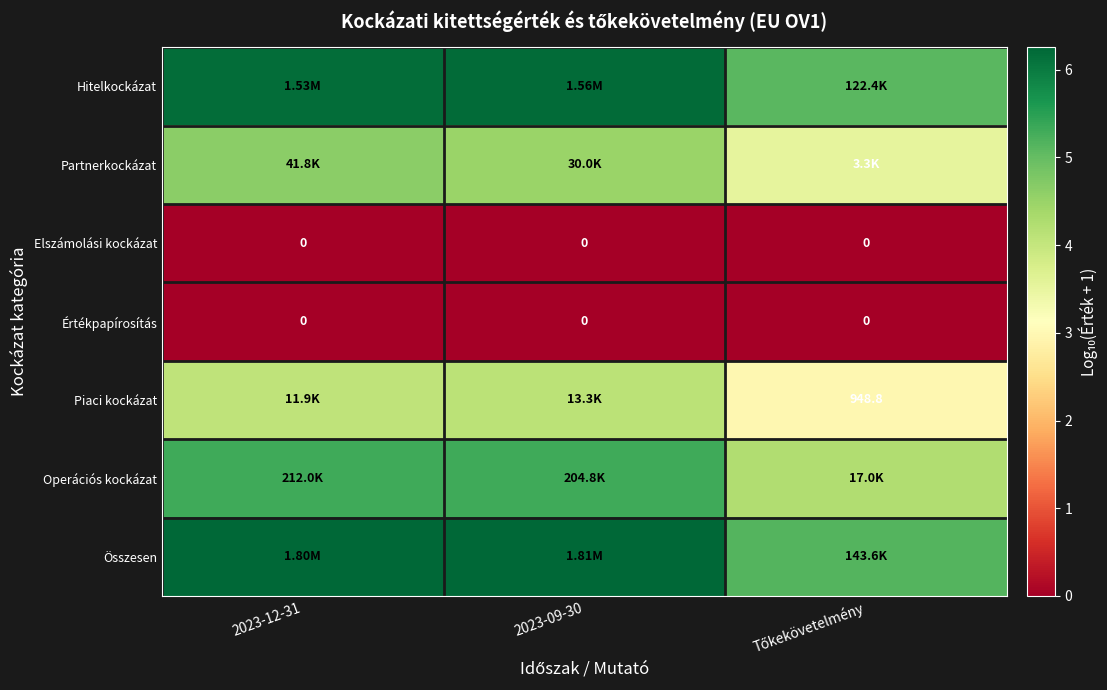

Rank the series at 2023-09-30 from highest to lowest value.

Összesen, Hitelkockázat, Operációs kockázat, Partnerkockázat, Piaci kockázat, Elszámolási kockázat, Értékpapírosítás